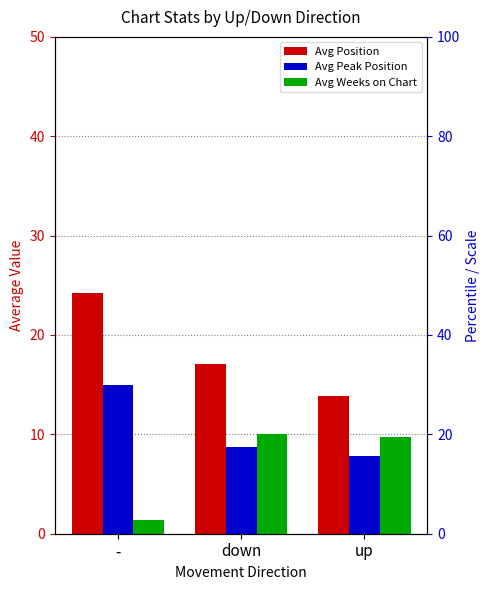

Count the Avg Peak Position values in the range 7 to 15.

3